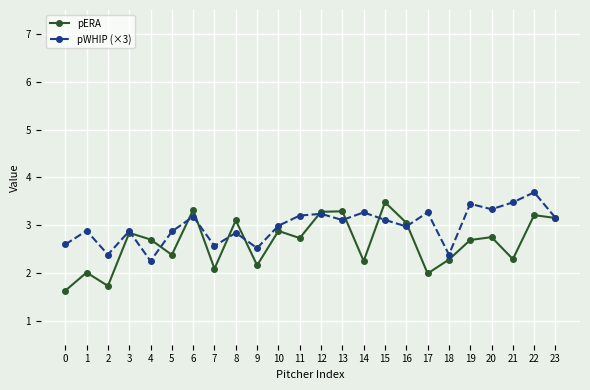

How many interior local valleys does the pERA series have?

8